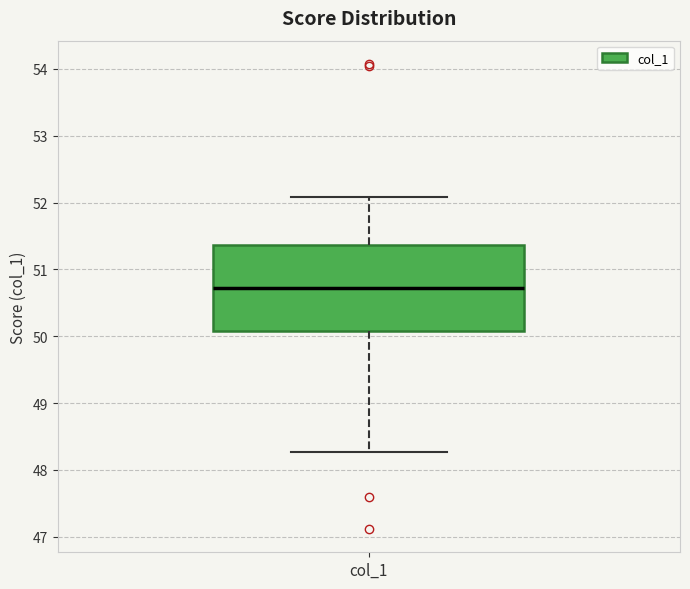

Where does the upper whisker of the box for col_1 end on the y-axis? The values are not printed on the chart, so give them approximately, as read against the axis.

52.1